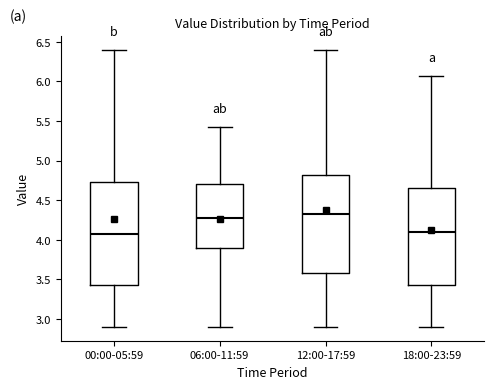

Which box is the tallest, from its lower edge to its upper edge?

00:00-05:59